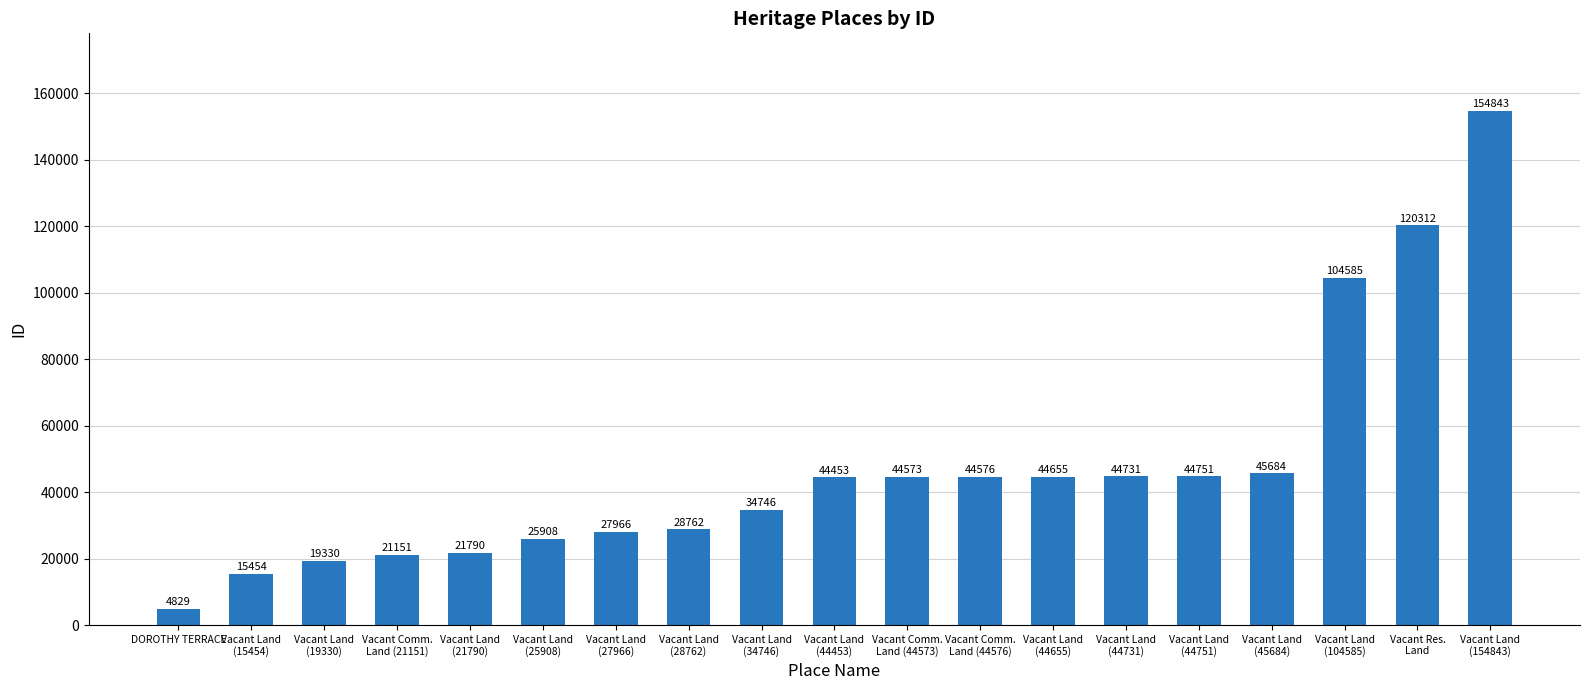

How many series are shown in this chart?

1